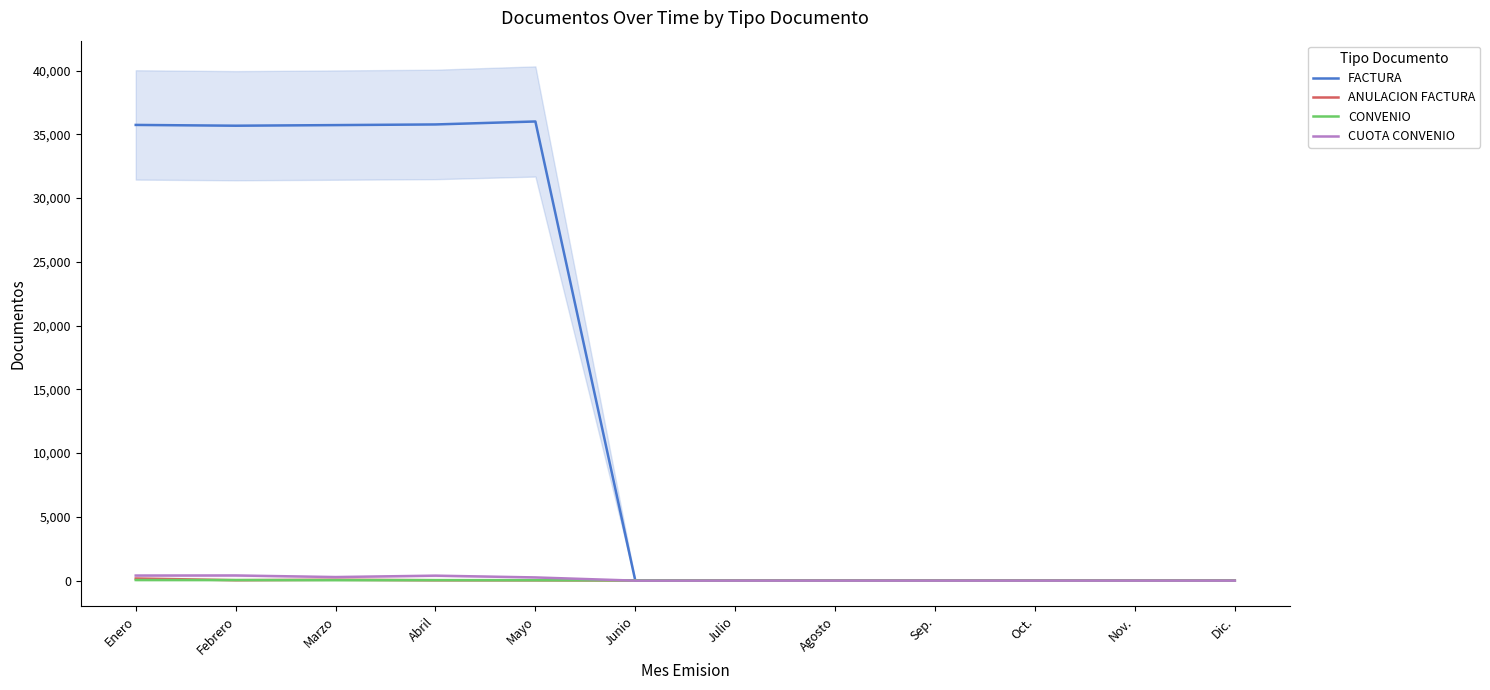

Where is ANULACION FACTURA nearest to the value 84?

Marzo